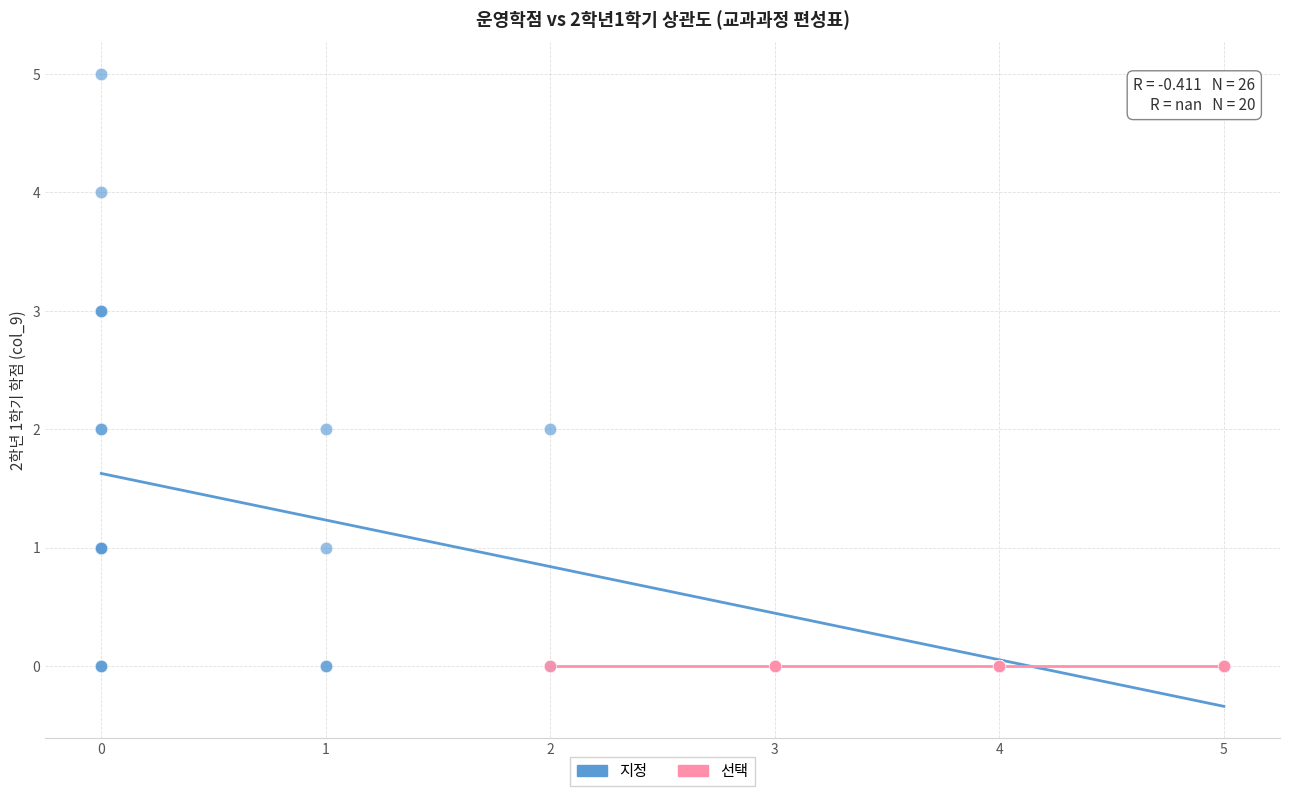

Which series contains the highest Y value?

지정